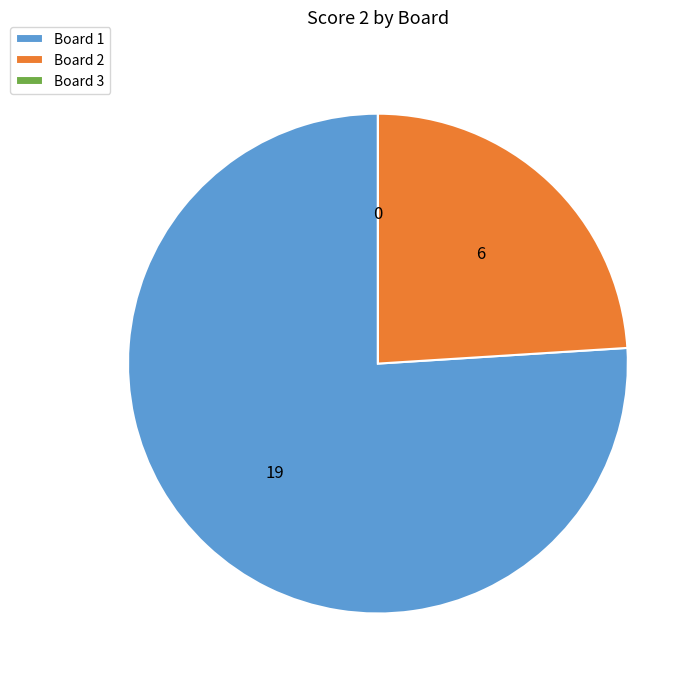

True or false: Board 2 accounts for 24% of the total.

True